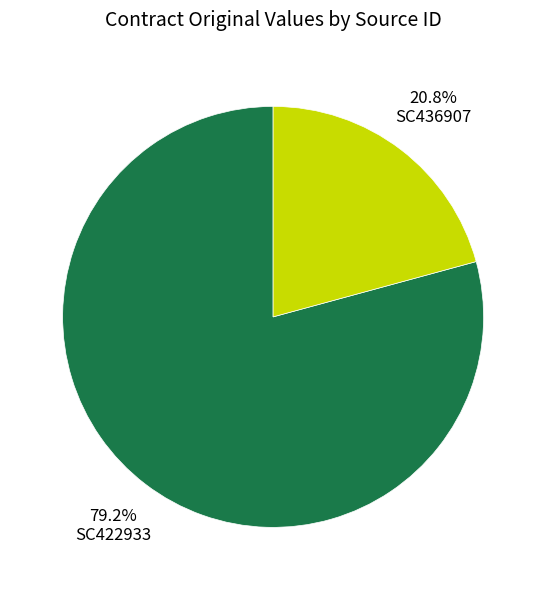

How many segments does this pie chart have?

2